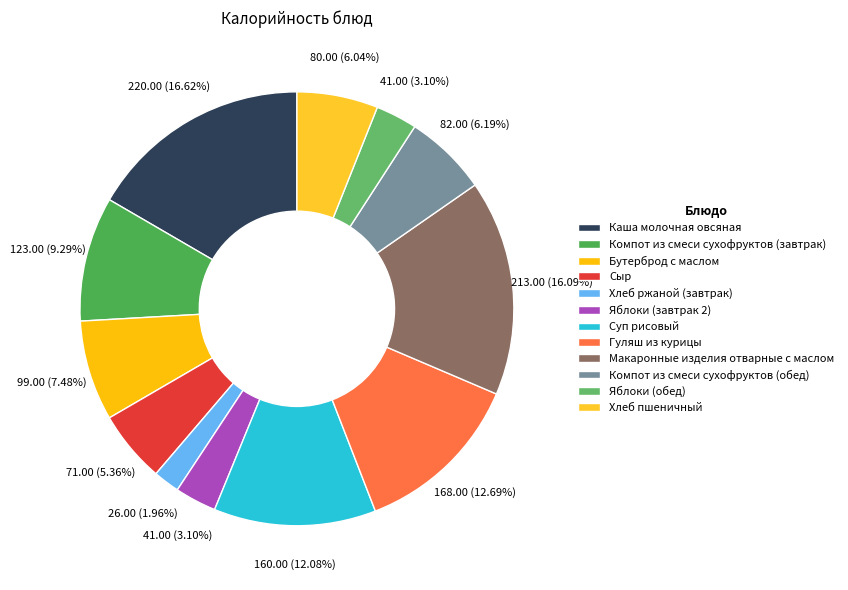

Count the number of slices in the pie.

12